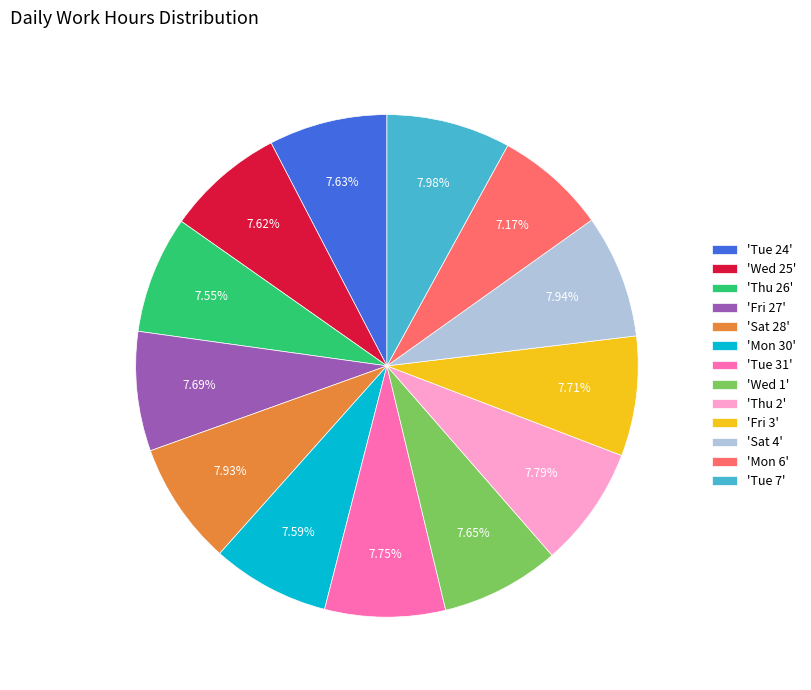

What is the ratio of the value at 'Mon 6' to the value at 'Sat 28'?

0.9